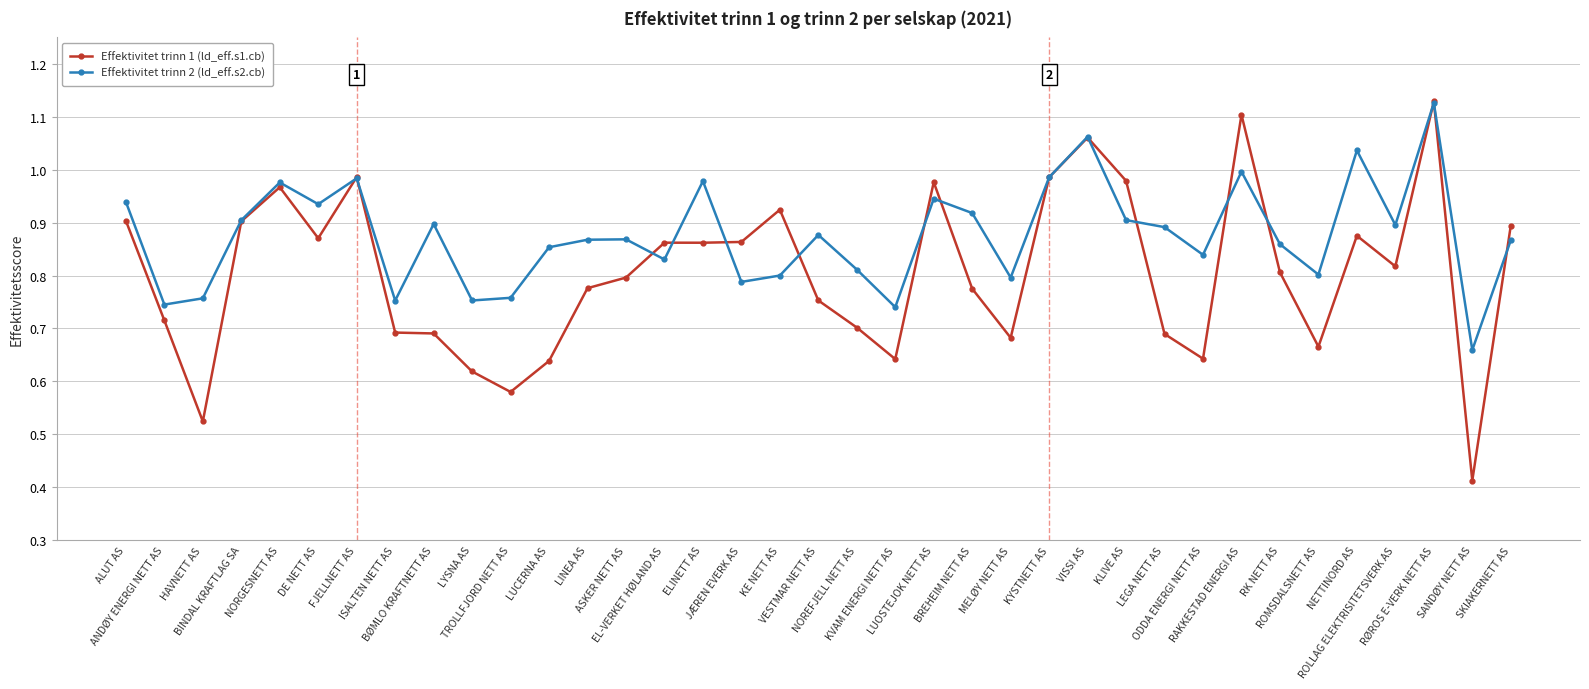

Rank the series by their average value, from lowest to highest.

Effektivitet trinn 1 (ld_eff.s1.cb), Effektivitet trinn 2 (ld_eff.s2.cb)